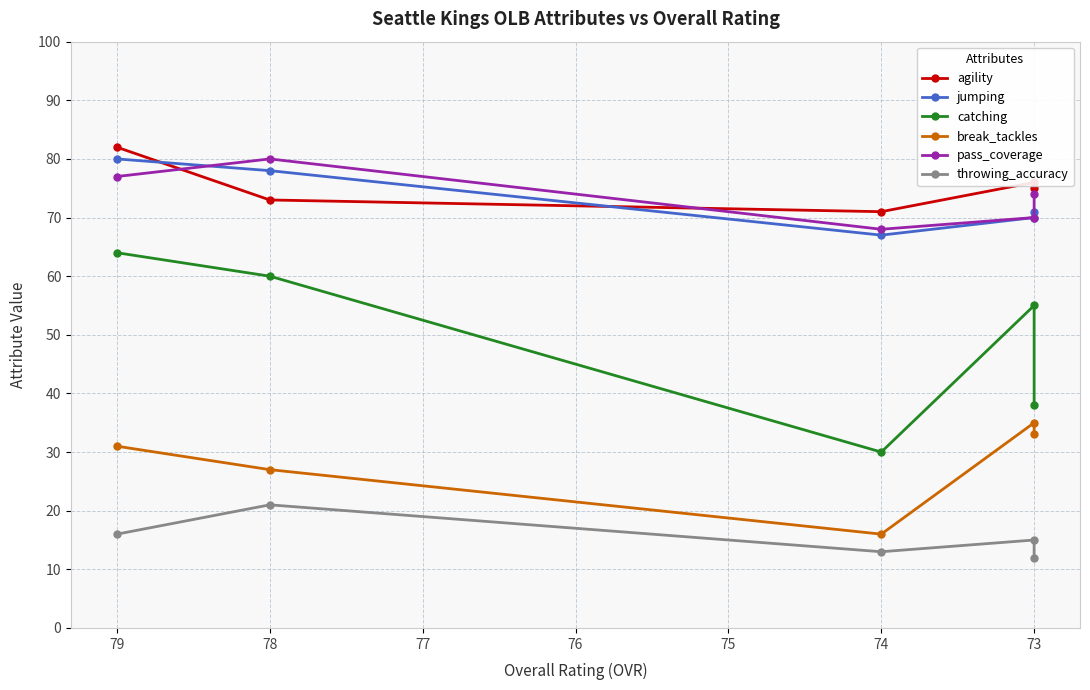

What is the average value of the jumping series?

73